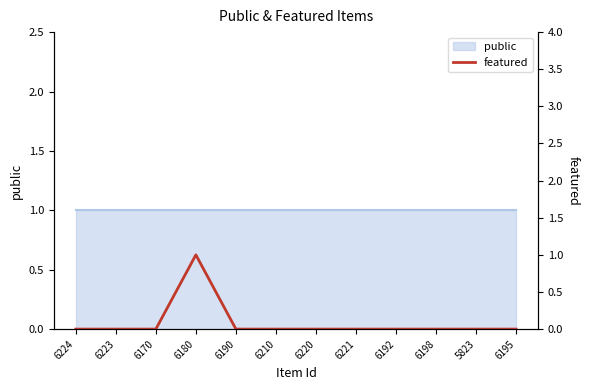

What is the label of the 5th point from the left?

6190